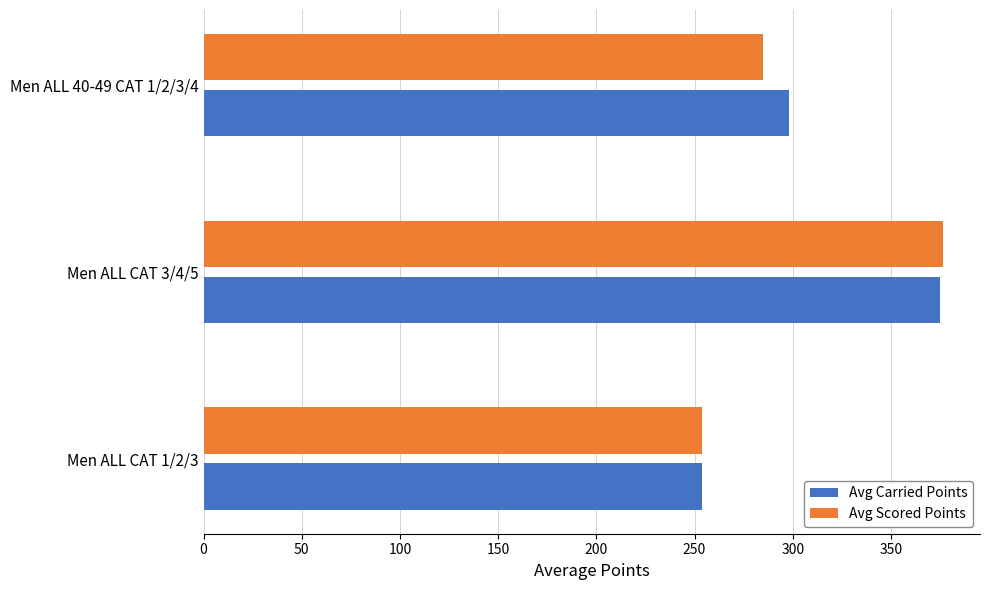

At which label is Avg Carried Points closest to 314?

Men ALL 40-49 CAT 1/2/3/4